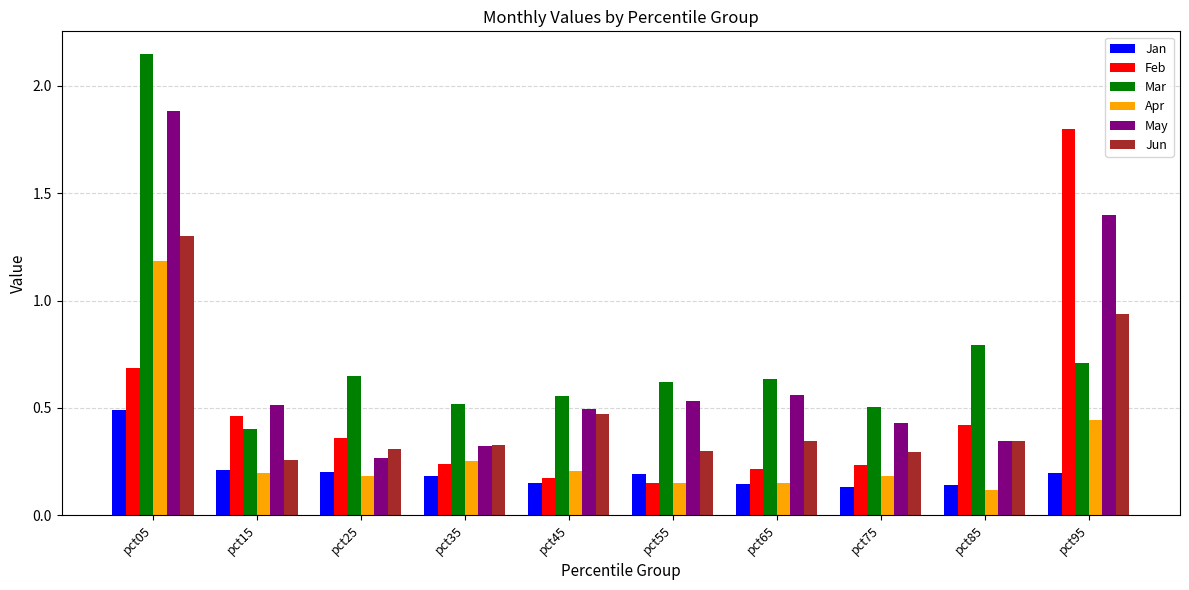

At which label does Jun reach its minimum?

pct15